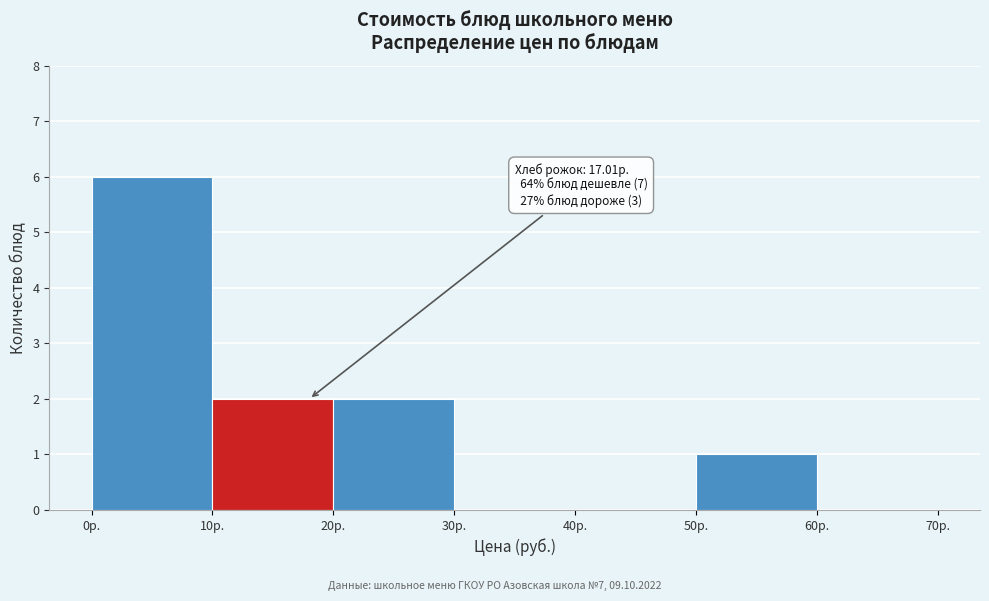

Which range on the x-axis has the tallest bar?

0 to 10